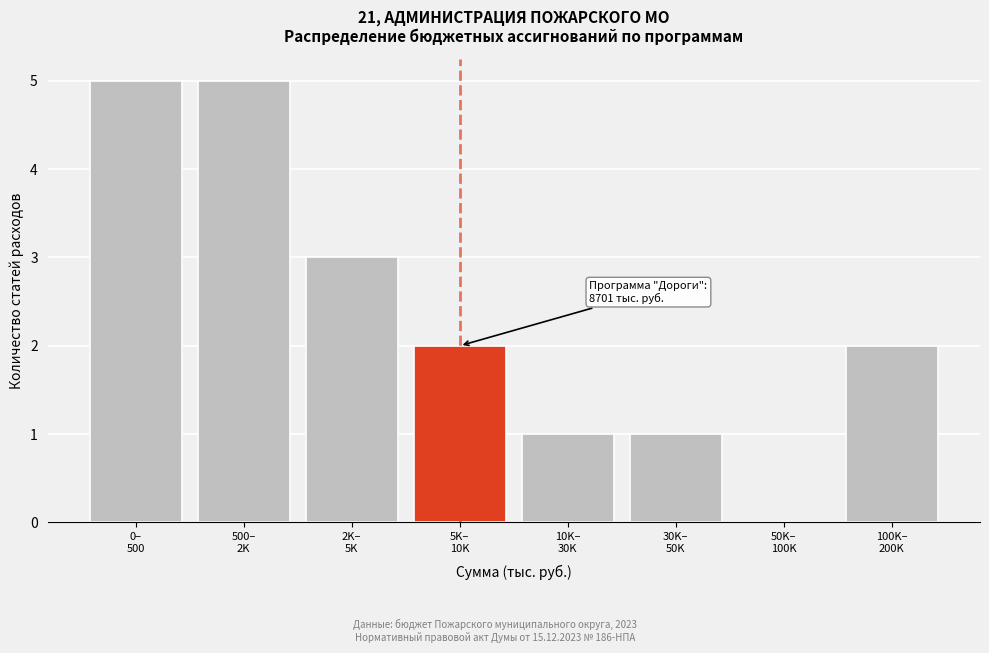

What is the maximum value shown in the chart?

5